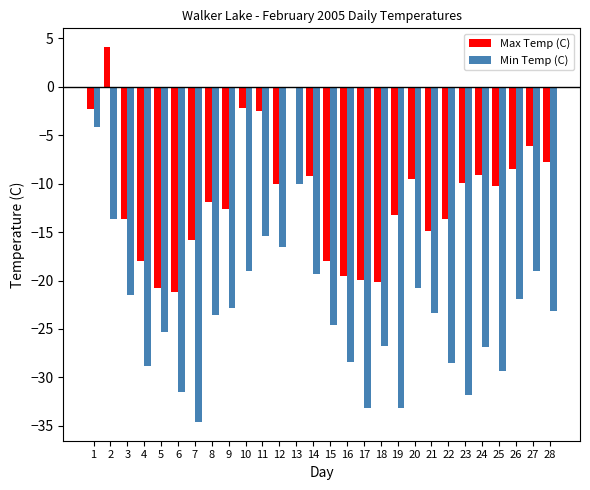

What is the sum of all Min Temp (C) values?

-657.0